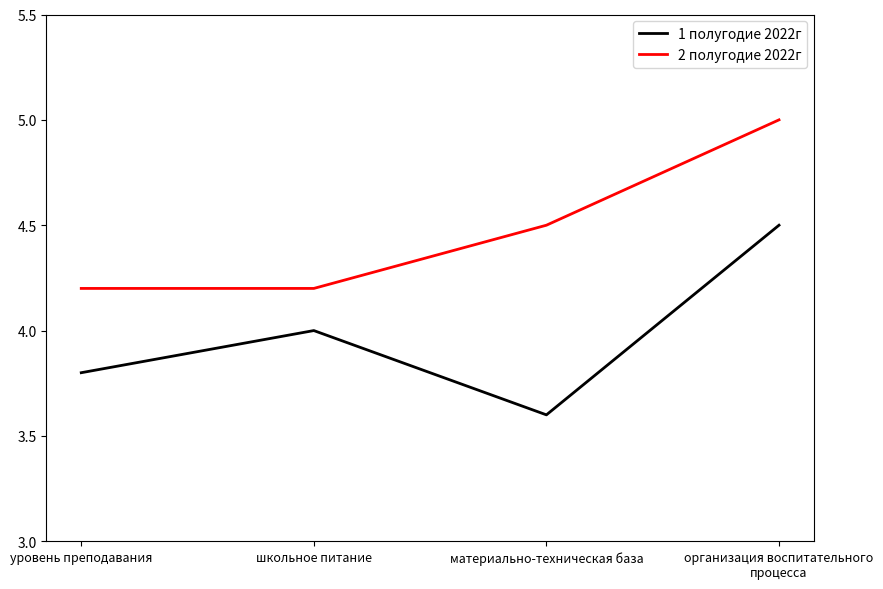

What is the average value of the 2 полугодие 2022г series?

4.5